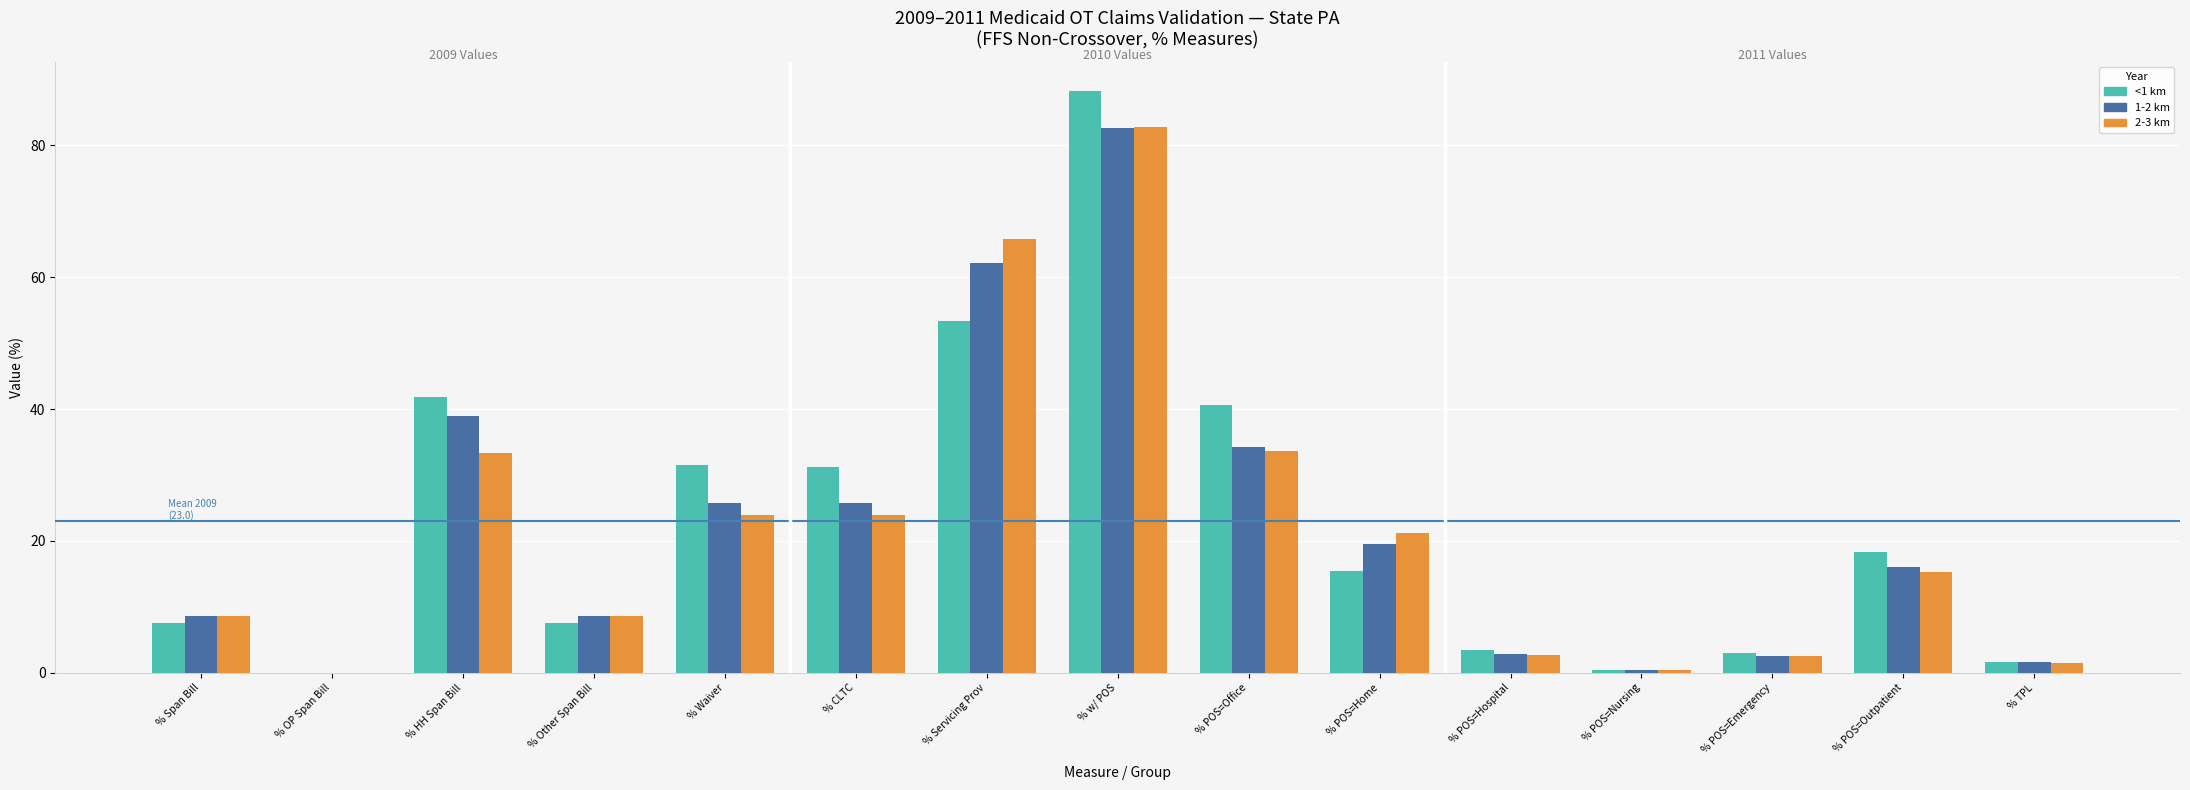

The 1-2 km series shows 8.7 at % Other Span Bill. True or false?

True